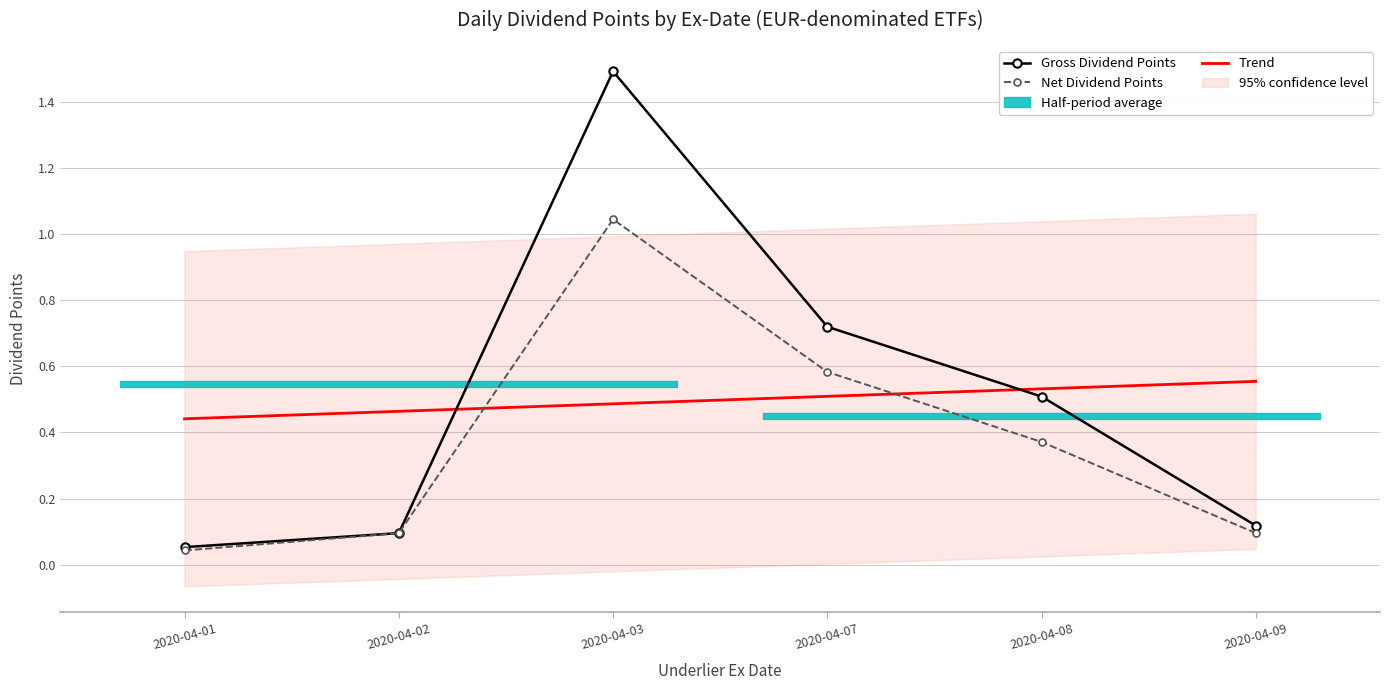

Reading left to right, extract all data points from this chart.

Gross Dividend Points: 2020-04-01=0.1	2020-04-02=0.1	2020-04-03=1.5	2020-04-07=0.7	2020-04-08=0.5	2020-04-09=0.1
Net Dividend Points: 2020-04-01=0.0	2020-04-02=0.1	2020-04-03=1.0	2020-04-07=0.6	2020-04-08=0.4	2020-04-09=0.1
Trend: 2020-04-01=0.4	2020-04-02=0.5	2020-04-03=0.5	2020-04-07=0.5	2020-04-08=0.5	2020-04-09=0.6